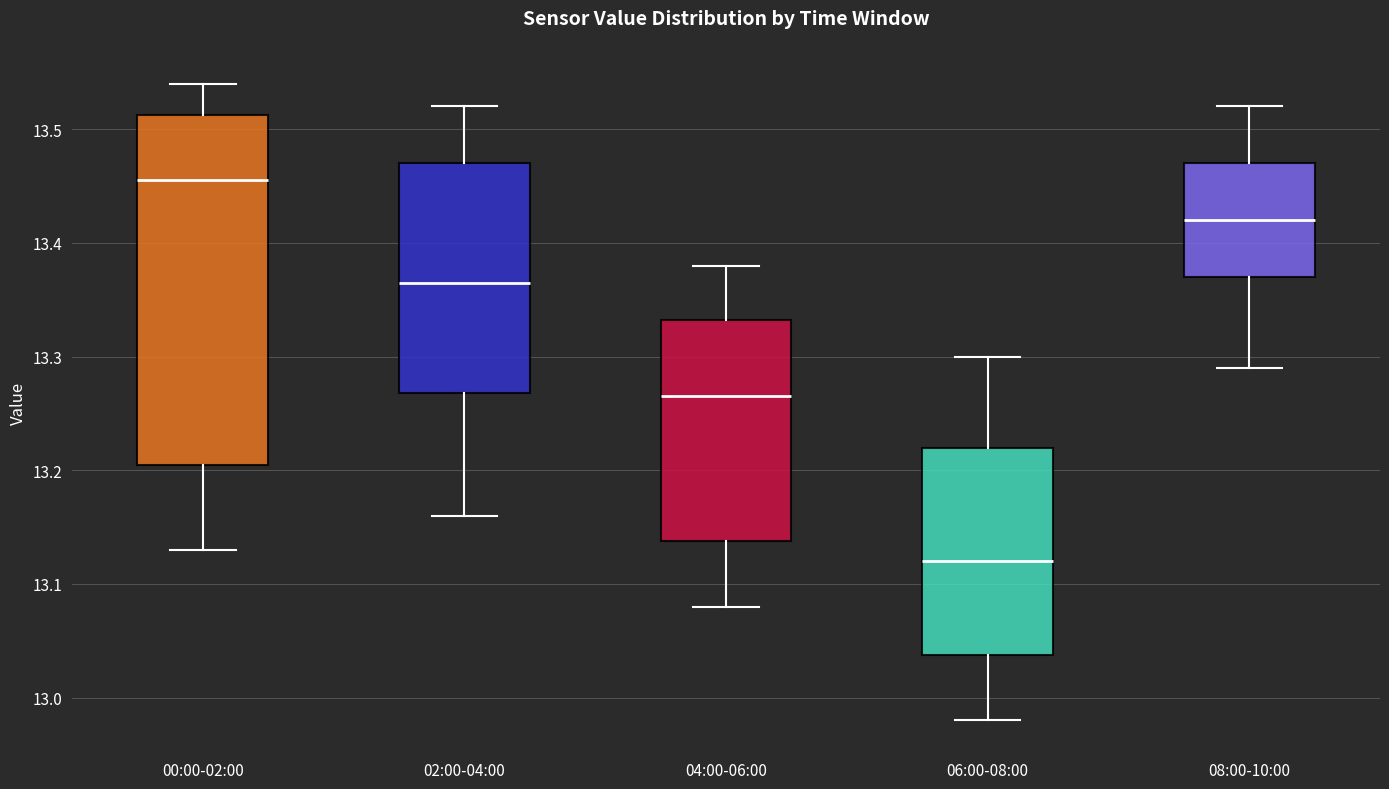

Reading left to right, read every box against the y-axis: the position of its median line, the range the box covers, and the ends of its whiskers. The values are not printed on the chart, so give them approximately, as read against the axis.

00:00-02:00: median 13.46, box 13.21 to 13.51, whiskers 13.13 to 13.54
02:00-04:00: median 13.37, box 13.27 to 13.47, whiskers 13.16 to 13.52
04:00-06:00: median 13.27, box 13.14 to 13.33, whiskers 13.08 to 13.38
06:00-08:00: median 13.12, box 13.04 to 13.22, whiskers 12.98 to 13.30
08:00-10:00: median 13.42, box 13.37 to 13.47, whiskers 13.29 to 13.52